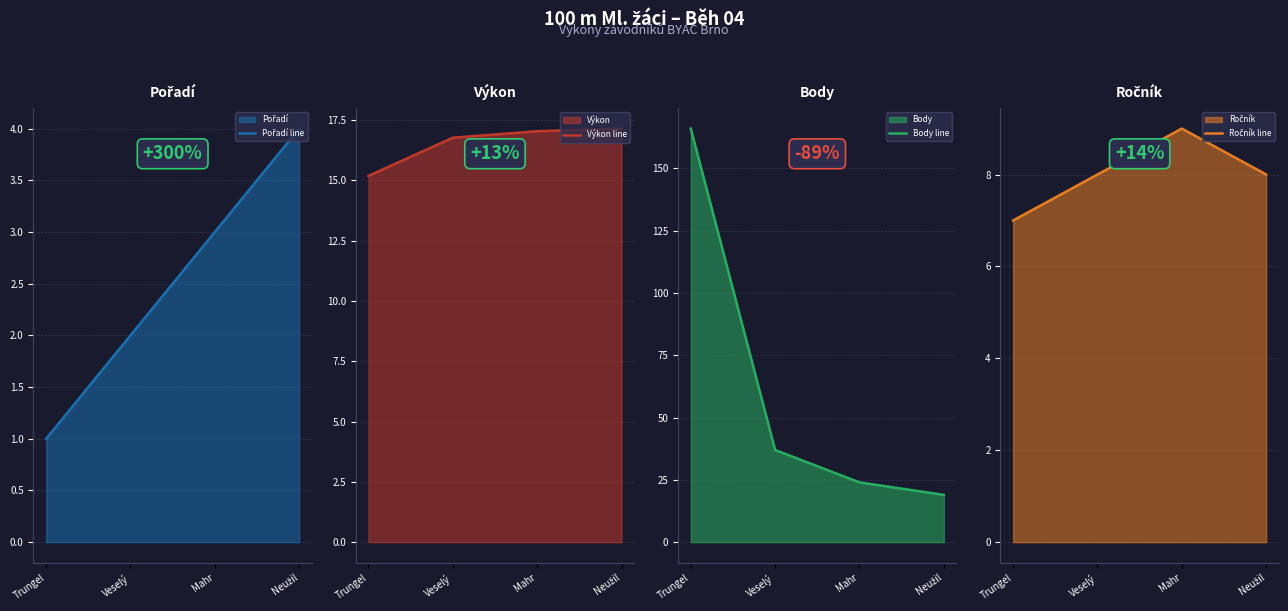

What is the difference between the maximum and minimum values in the Body line series?

147